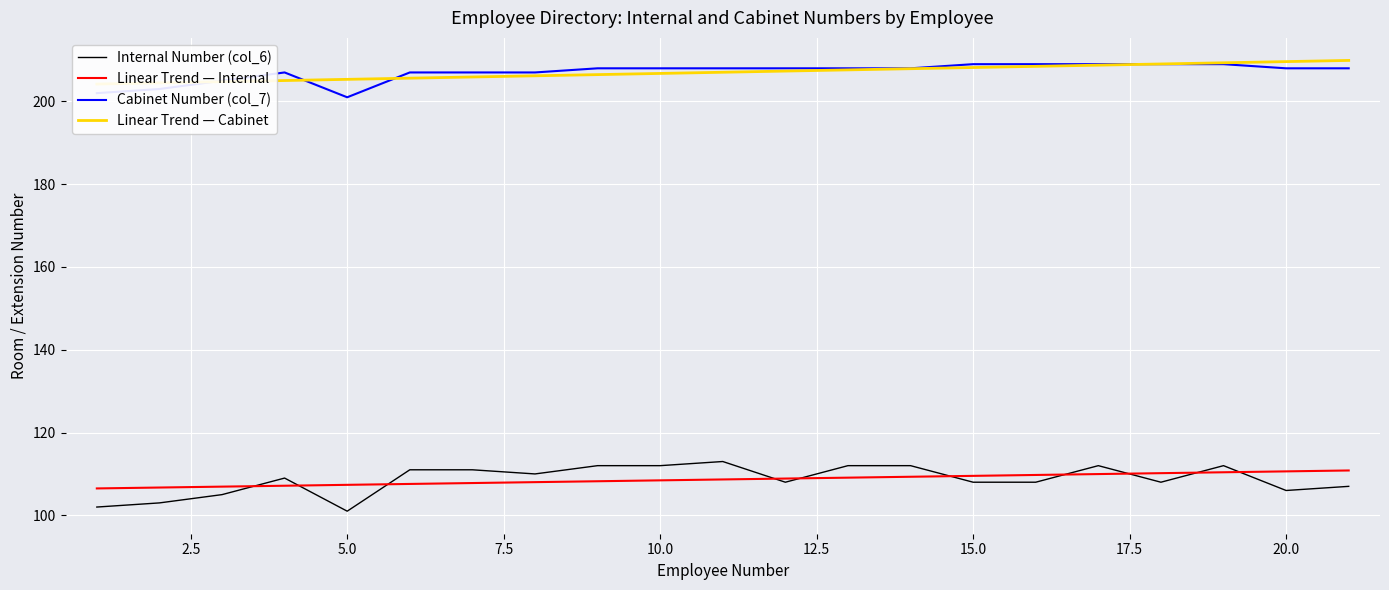

True or false: Linear Trend — Internal and Cabinet Number (col_7) intersect in this chart.

False